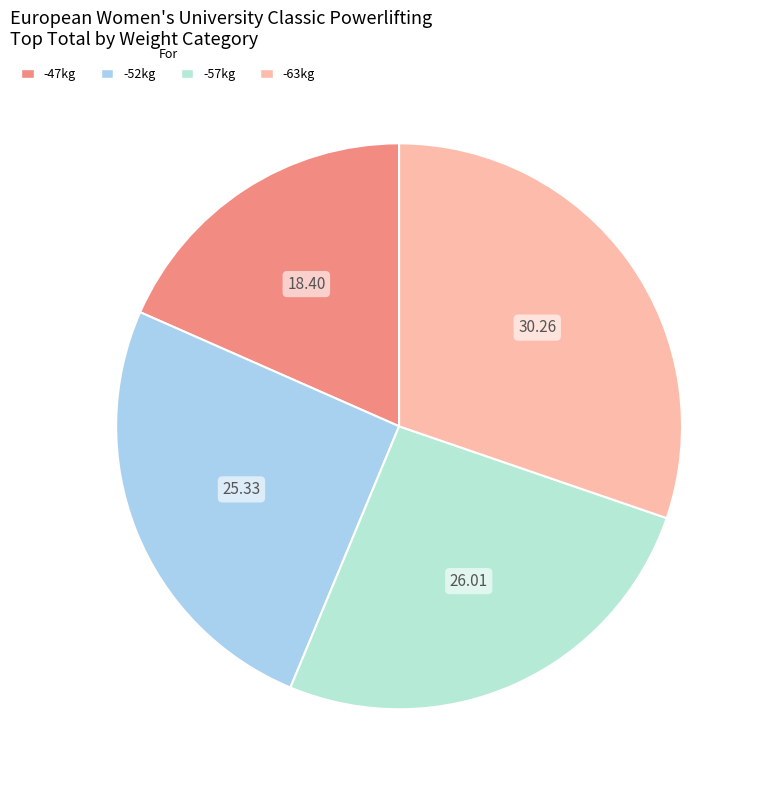

To the nearest percent, what is the average slice percentage?

25%